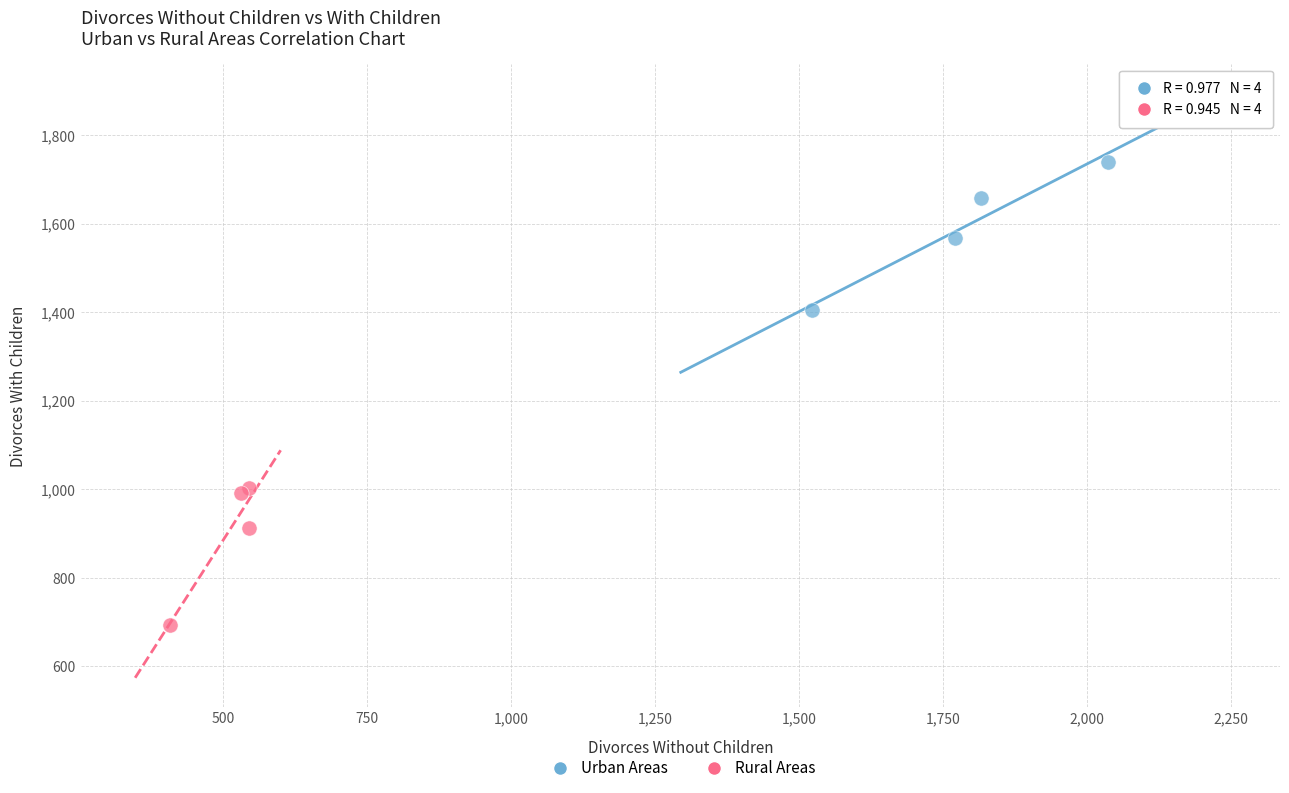

Which series reaches the minimum Y coordinate?

Rural Areas